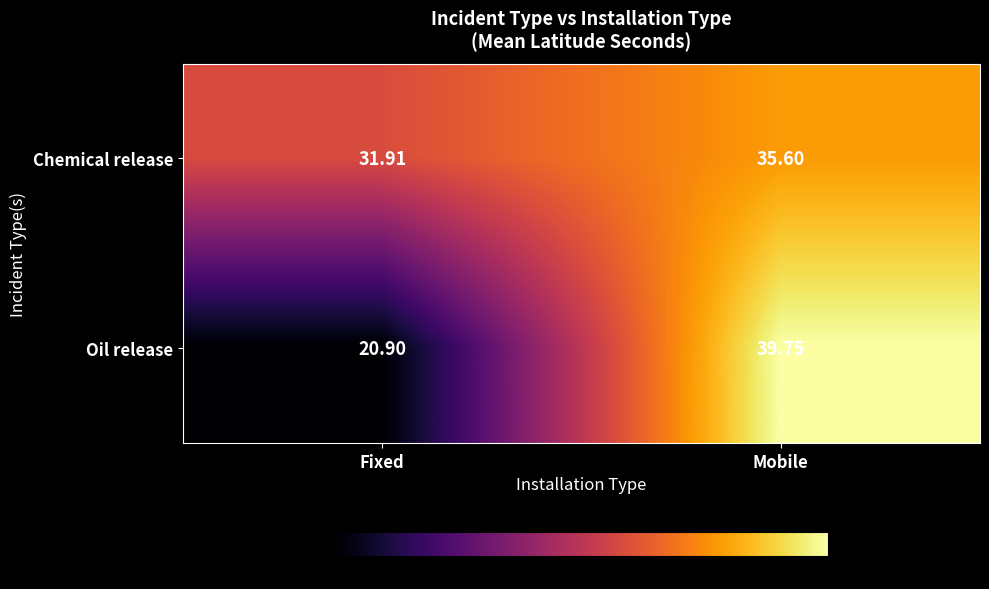

At which category is the sum across all series the highest?

Mobile